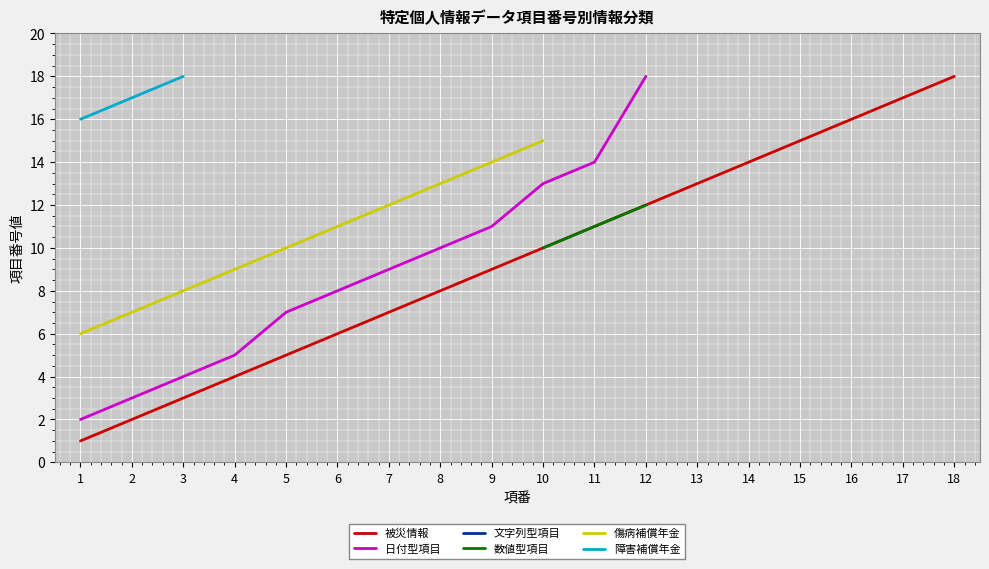

Which series has the widest spread of values?

被災情報